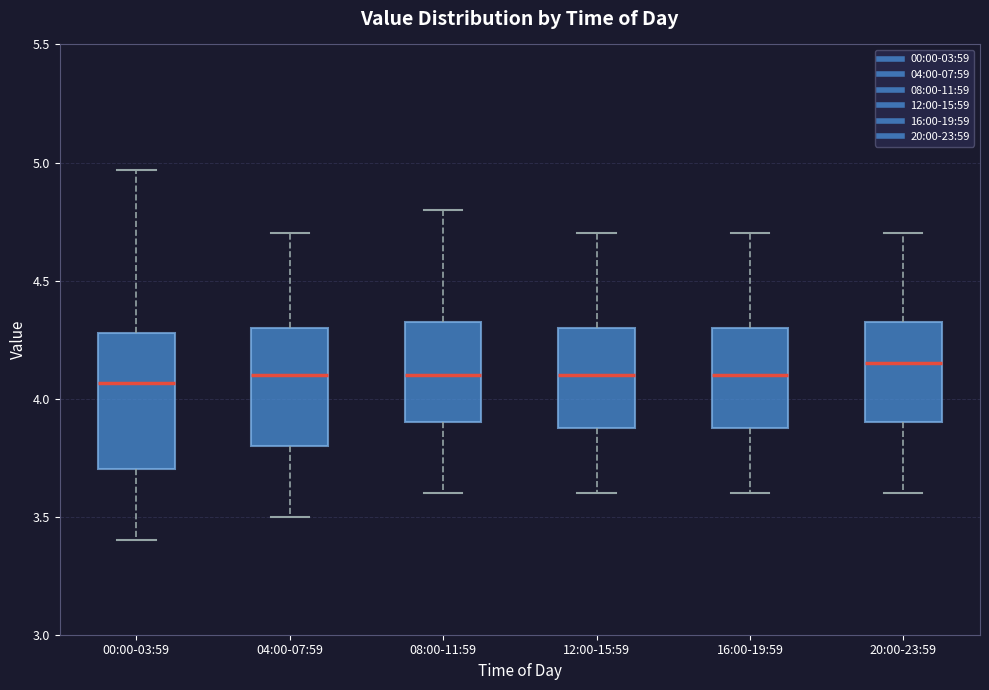

Where does the median line of the box for 16:00-19:59 sit on the y-axis? The values are not printed on the chart, so give them approximately, as read against the axis.

4.10